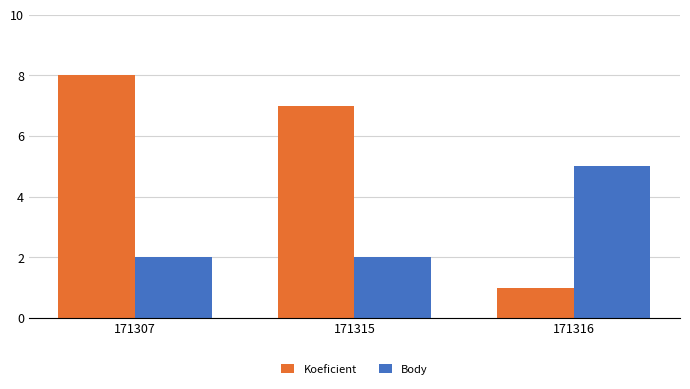

What is the value of the Body bar at the 1st from the left?

2